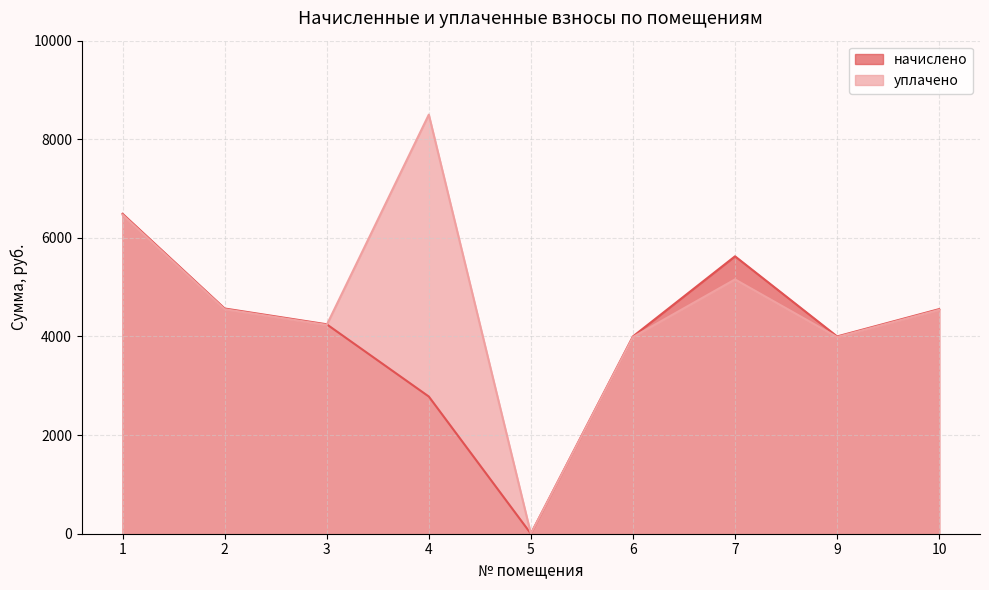

Which series ends up on top after the final intersection of начислено and уплачено?

уплачено